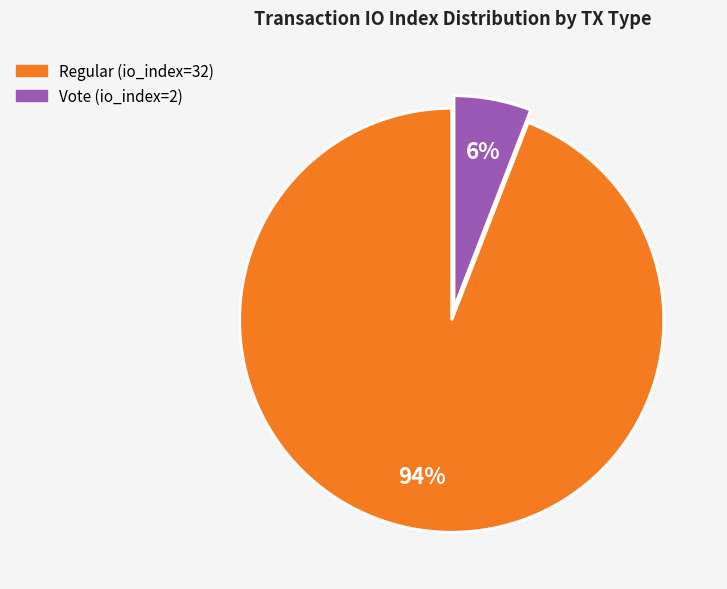

To the nearest percent, what is the average slice percentage?

50%